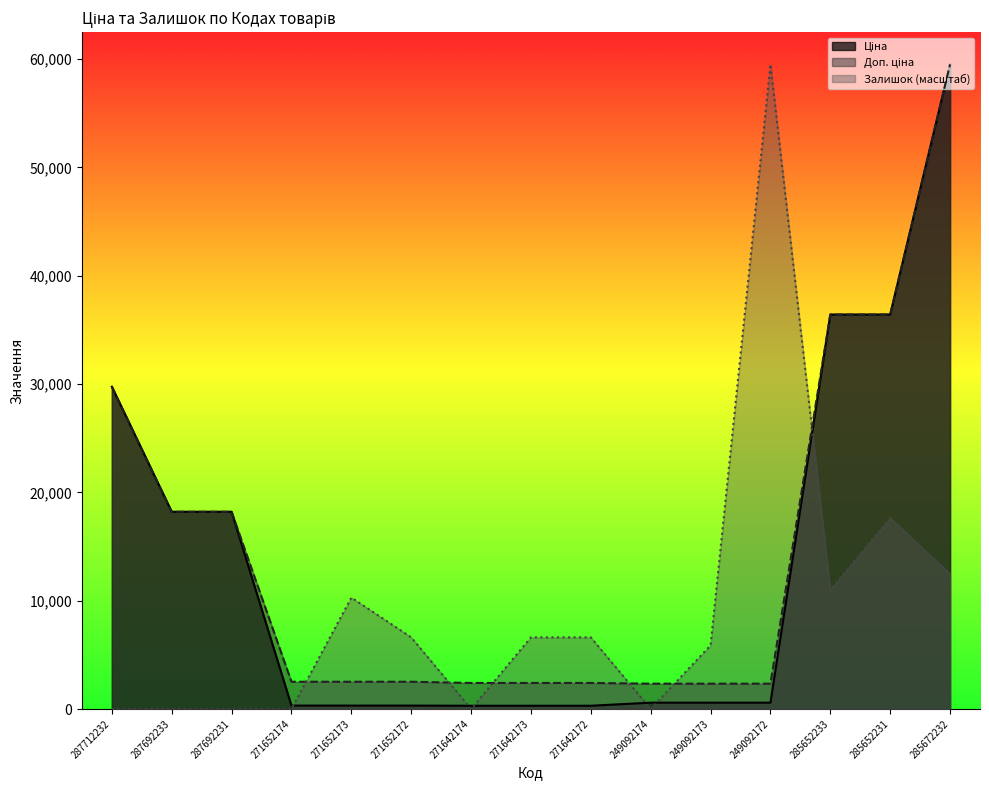

What position from the left is 271642173?

8